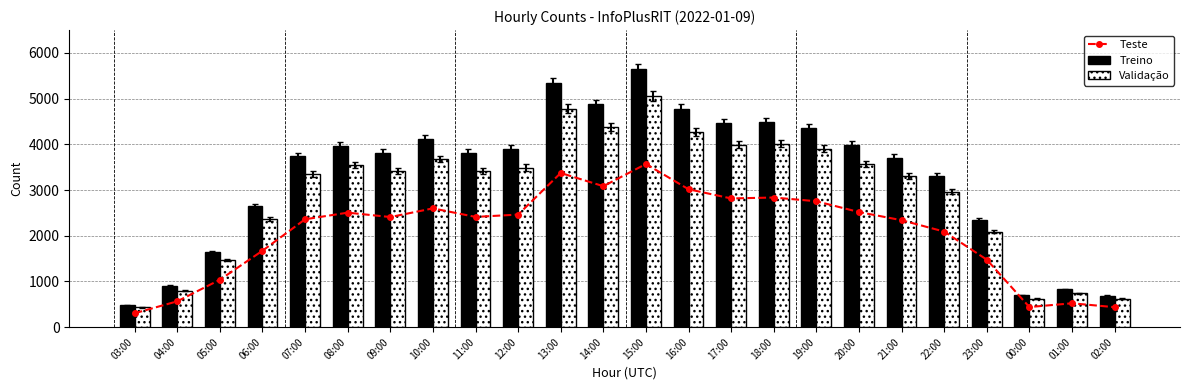

Reading left to right, transcribe all the data shown in this chart.

Teste: 304.2	565.2	1037.4	1672.2	2359.8	2504.4	2408.4	2598.0	2411.4	2462.4	3372.6	3083.4	3568.8	3016.2	2815.2	2835.6	2754.0	2517.6	2339.4	2090.4	1476.0	439.8	522.0	436.8
Treino: 481.6	894.9	1642.5	2647.7	3736.3	3965.3	3813.3	4113.5	3818.0	3898.8	5339.9	4882.1	5650.6	4775.6	4457.4	4489.7	4360.5	3986.2	3704.0	3309.8	2337.0	696.4	826.5	691.6
Validação: 430.9	800.7	1469.6	2368.9	3343.0	3547.9	3411.9	3680.5	3416.2	3488.4	4777.8	4368.1	5055.8	4272.9	3988.2	4017.1	3901.5	3566.6	3314.2	2961.4	2091.0	623.0	739.5	618.8